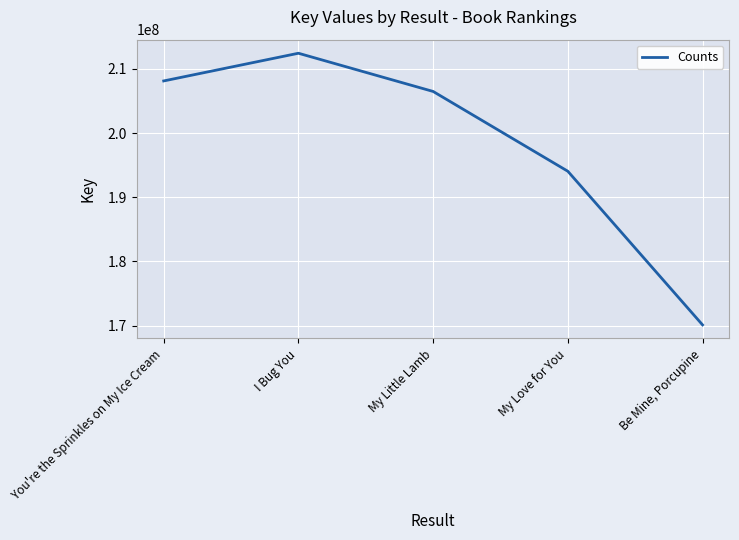

What is the difference between the second highest and second lowest values?

14073114